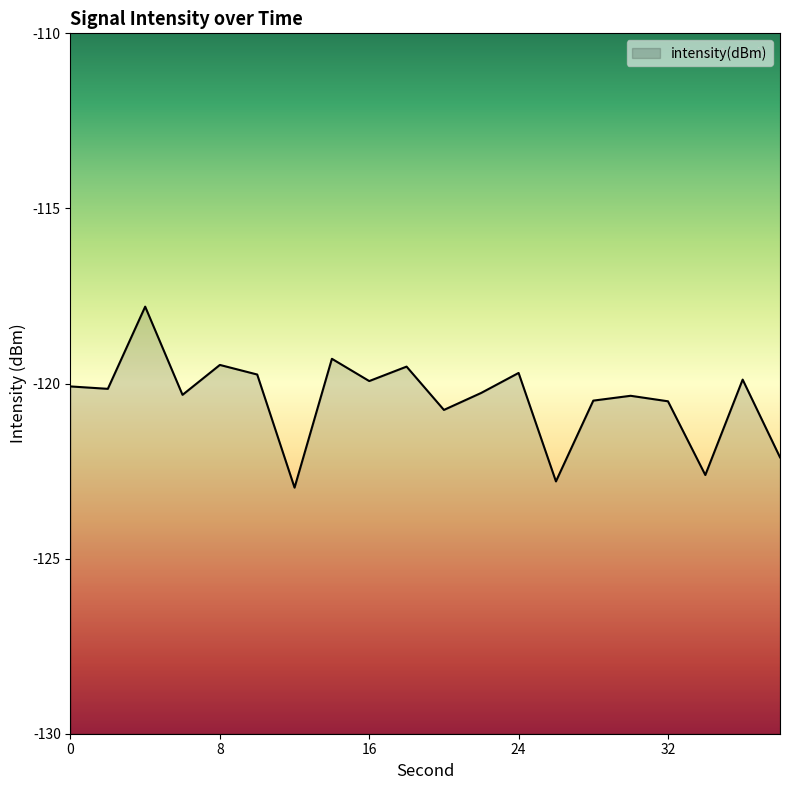

Reading left to right, list all the values displayed in this chart.

-120.1	-120.2	-117.8	-120.3	-119.5	-119.7	-123.0	-119.3	-119.9	-119.5	-120.8	-120.3	-119.7	-122.8	-120.5	-120.4	-120.5	-122.6	-119.9	-122.1